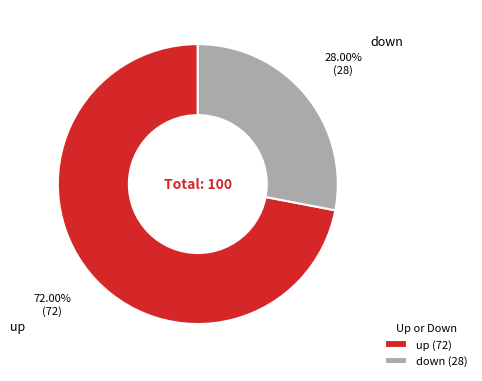

Which slice is the largest?

up